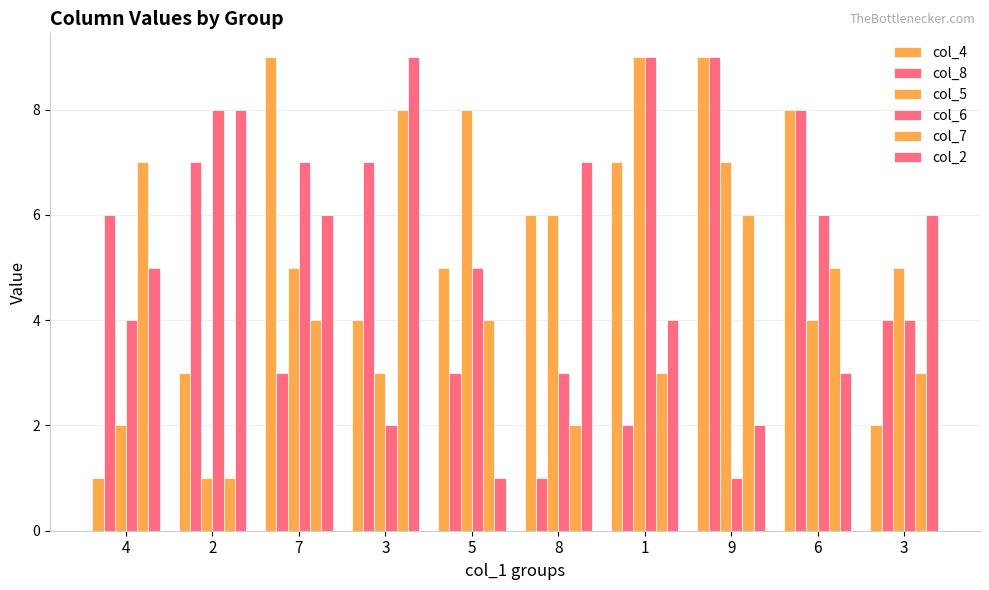

How many bars are there in each group?

6